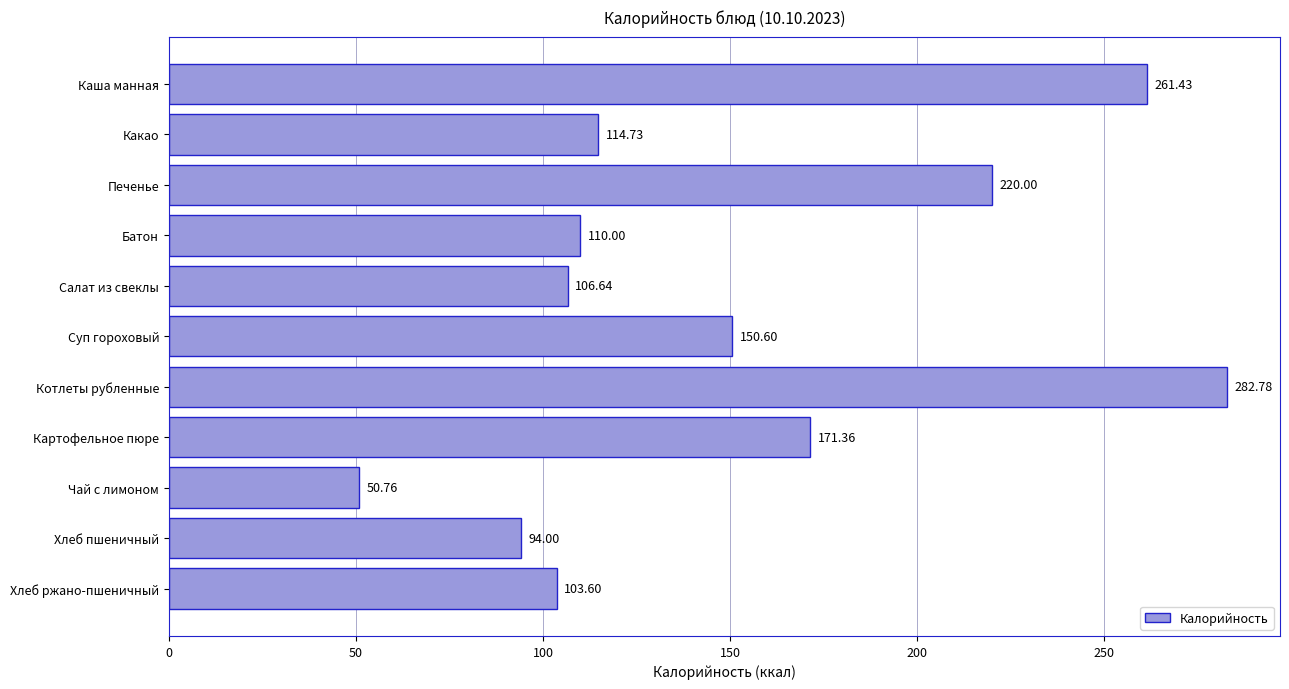

List the labels in order of value, largest first.

Котлеты рубленные, Каша манная, Печенье, Картофельное пюре, Суп гороховый, Какао, Батон, Салат из свеклы, Хлеб ржано-пшеничный, Хлеб пшеничный, Чай с лимоном